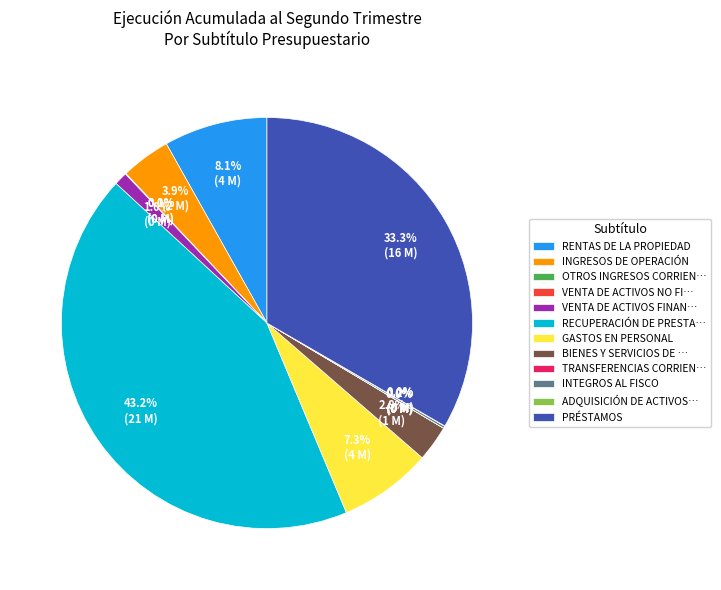

Does any single category account for the majority?

No